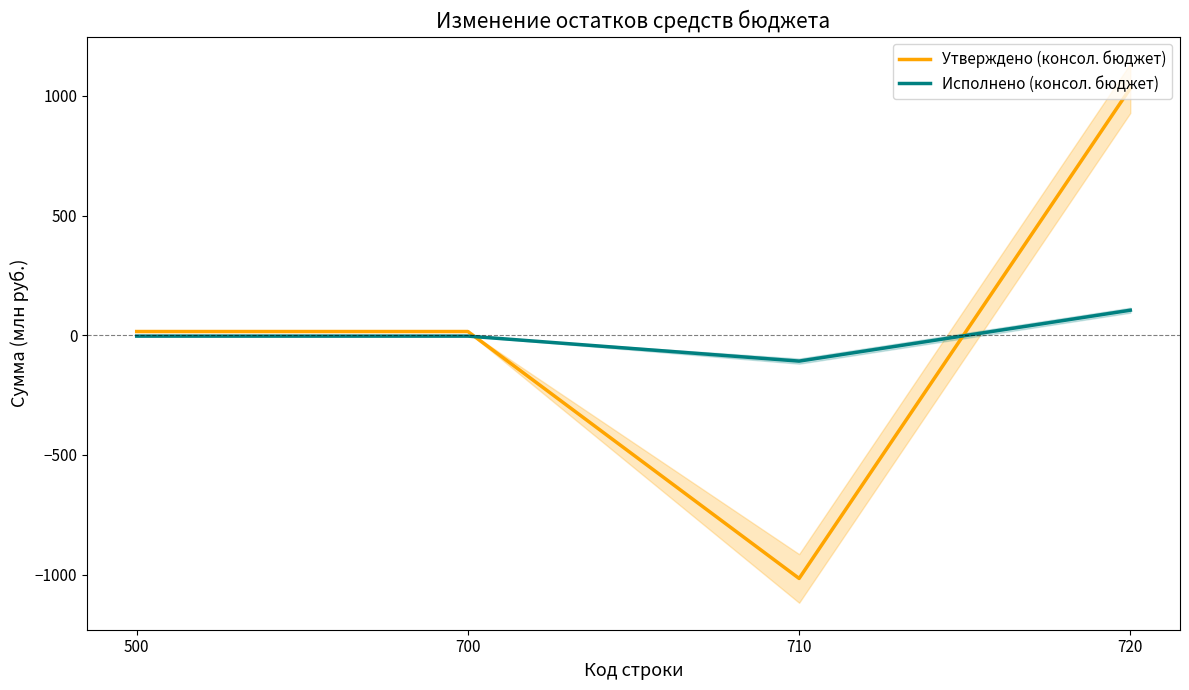

Which series has the largest total across all categories?

Утверждено (консол. бюджет)